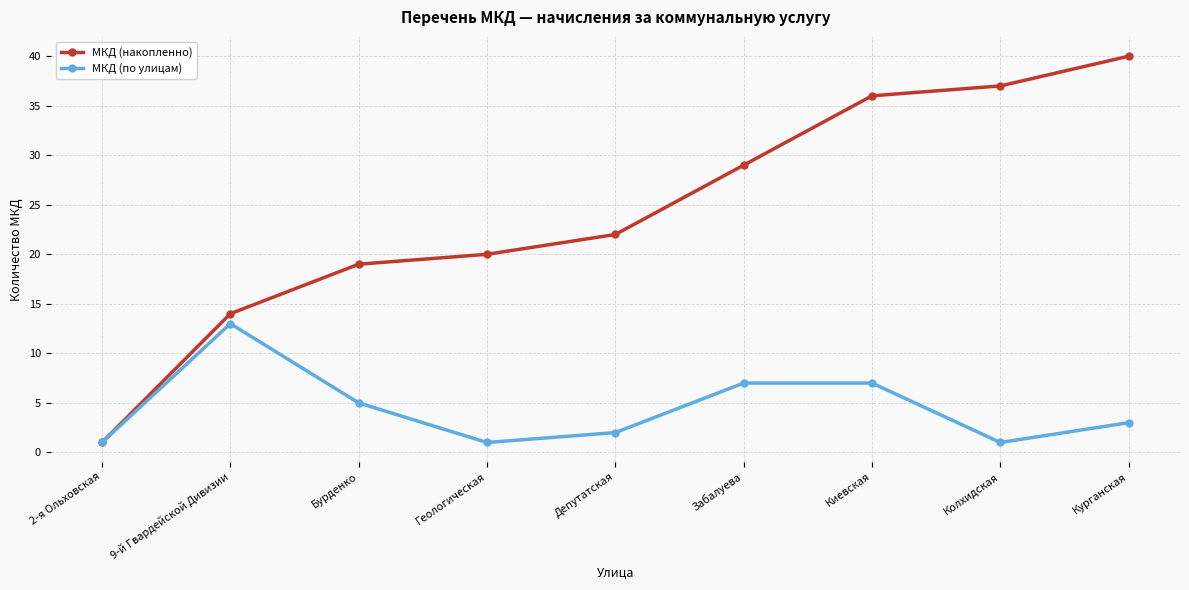

Which series has the largest range (max minus min)?

МКД (накопленно)